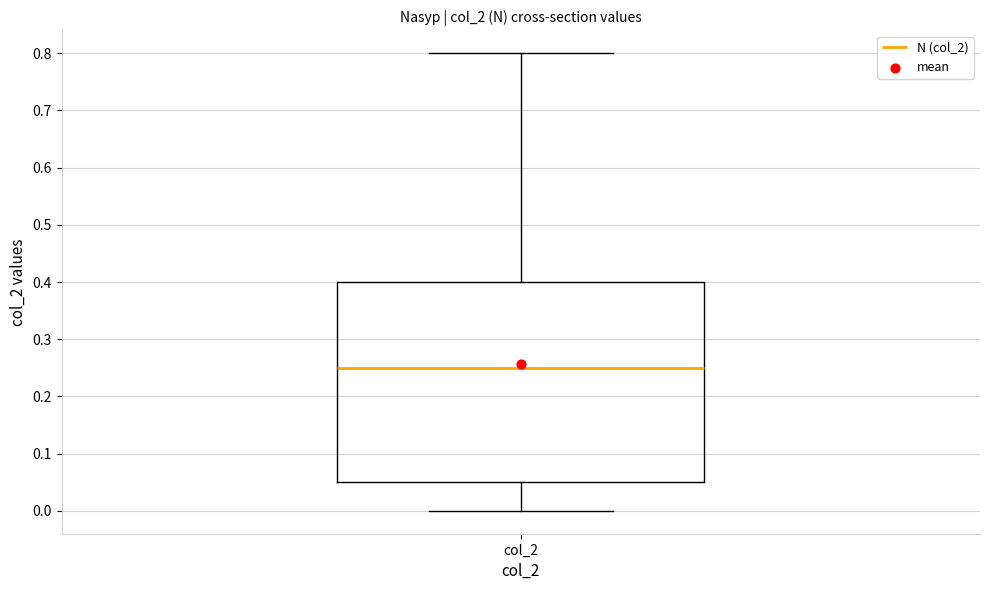

Transcribe this box plot: give where the median line is, the range the box spans, and where the two whiskers end, as read against the y-axis. The values are not printed on the chart, so give them approximately, as read against the axis.

median 0.25, box 0.05 to 0.40, whiskers 0.00 to 0.80